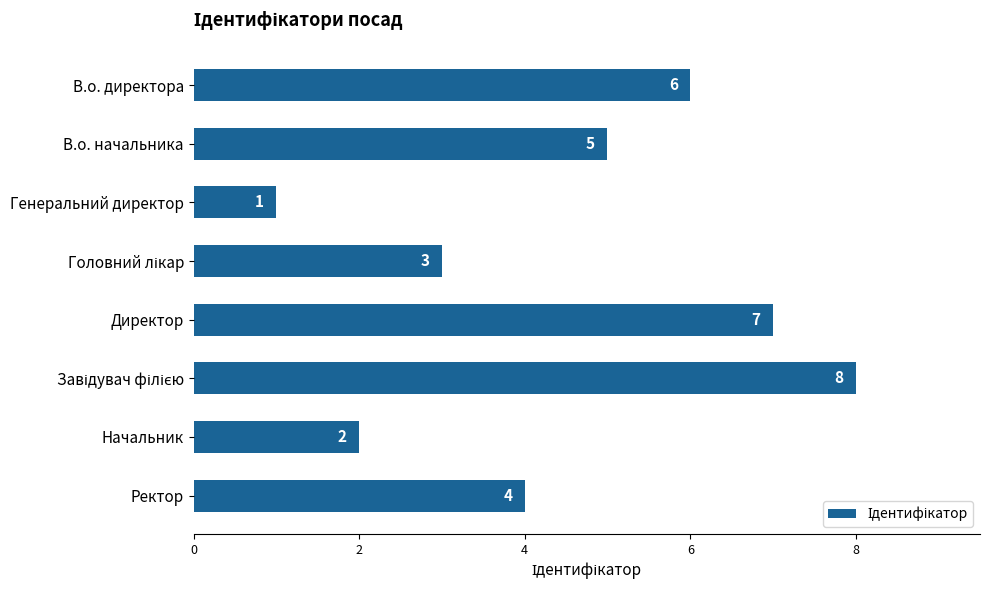

Does the chart contain any negative values?

No